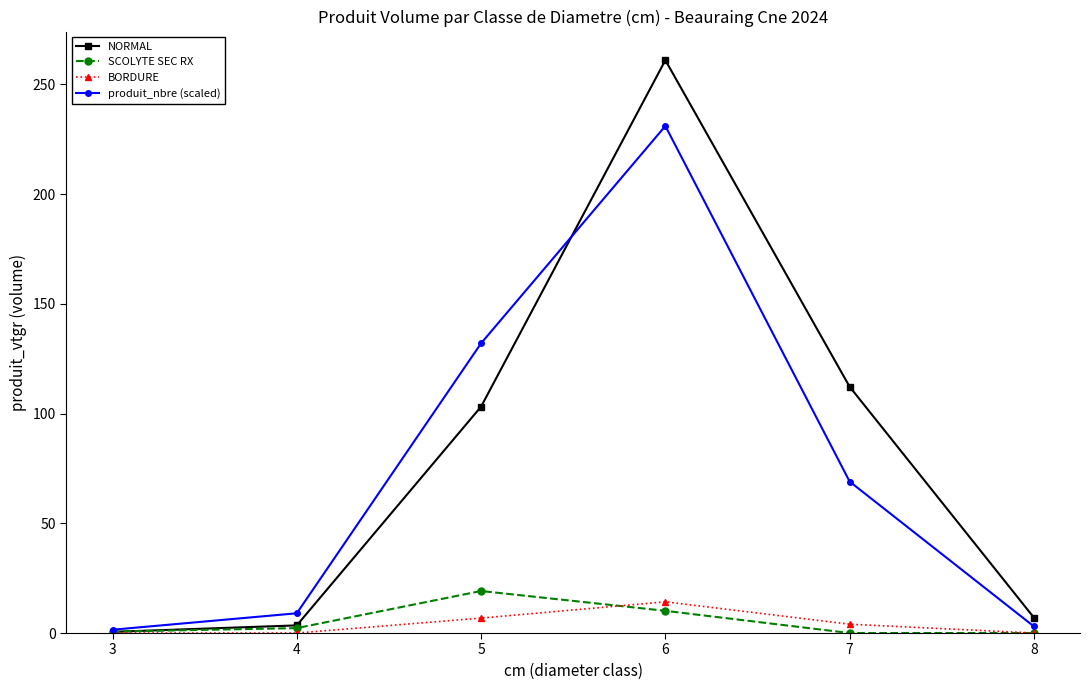

What is the difference between the maximum and second lowest values in the BORDURE series?

14.2